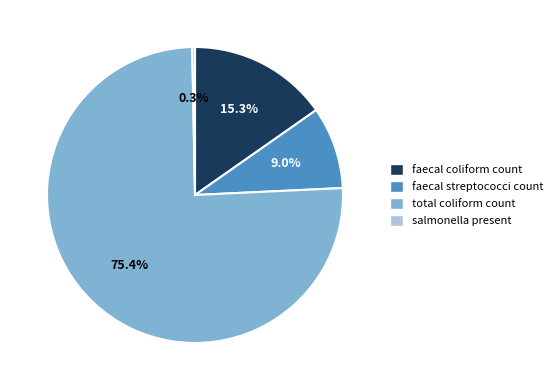

Which has a higher value, faecal coliform count or salmonella present?

faecal coliform count